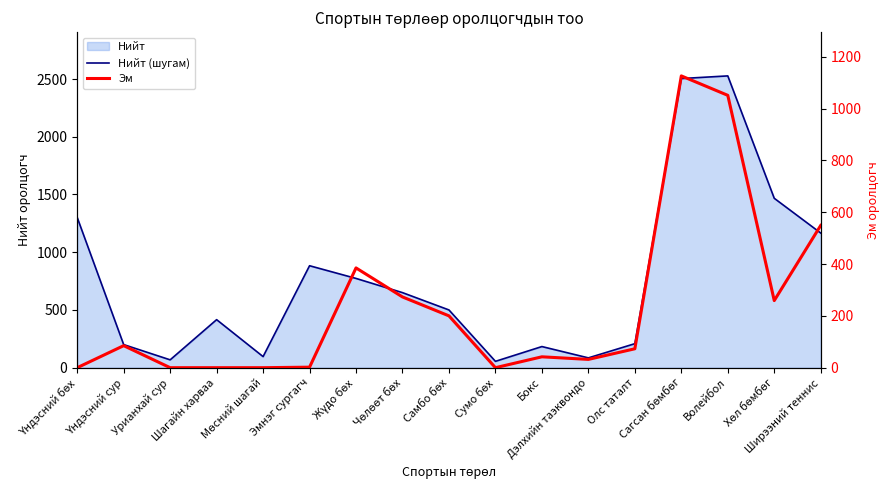

How many lines are shown in the chart?

2